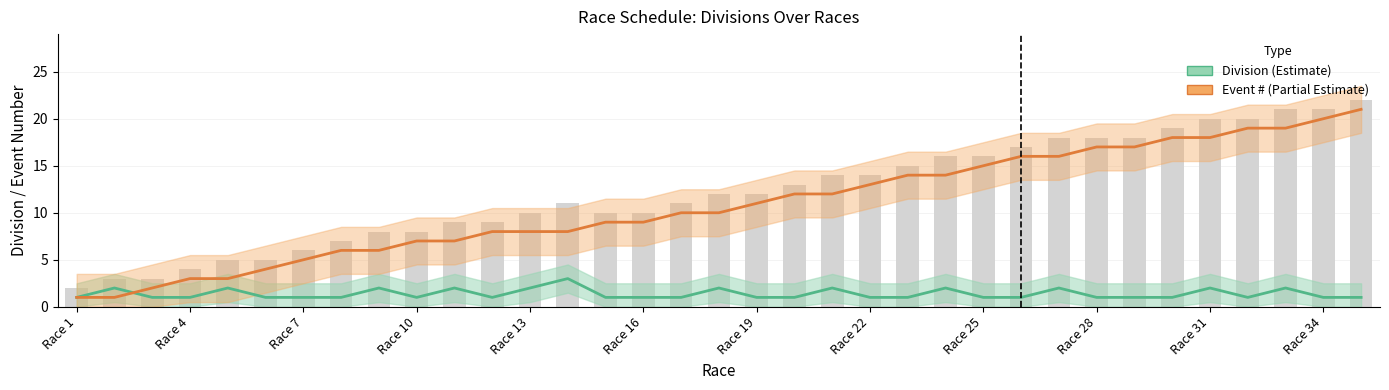

What is the difference between the highest and lowest values at Race 31?

16